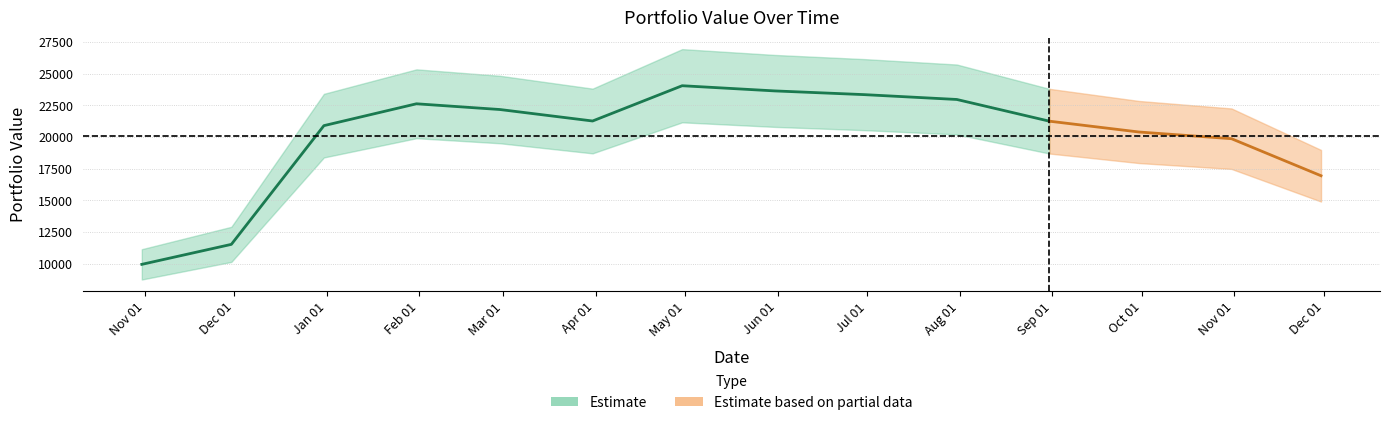

Is this an area chart (filled region under the line)?

No